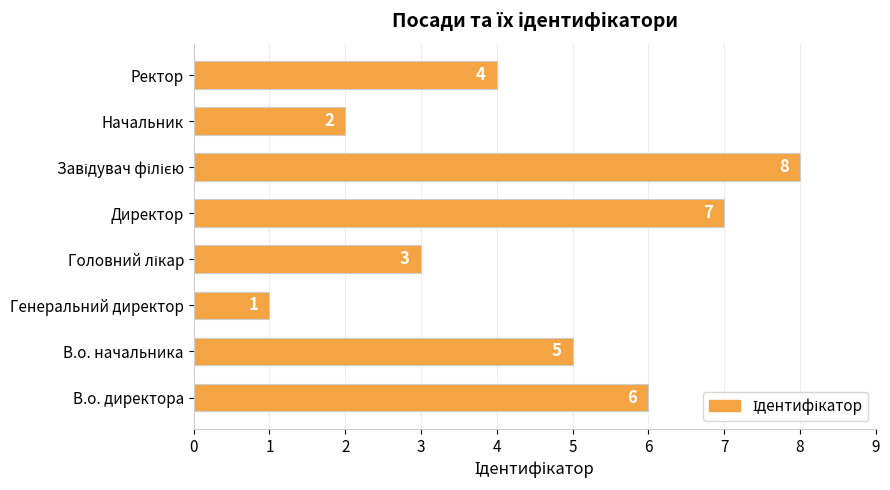

Reading top to bottom, extract all data points from this chart.

4	2	8	7	3	1	5	6